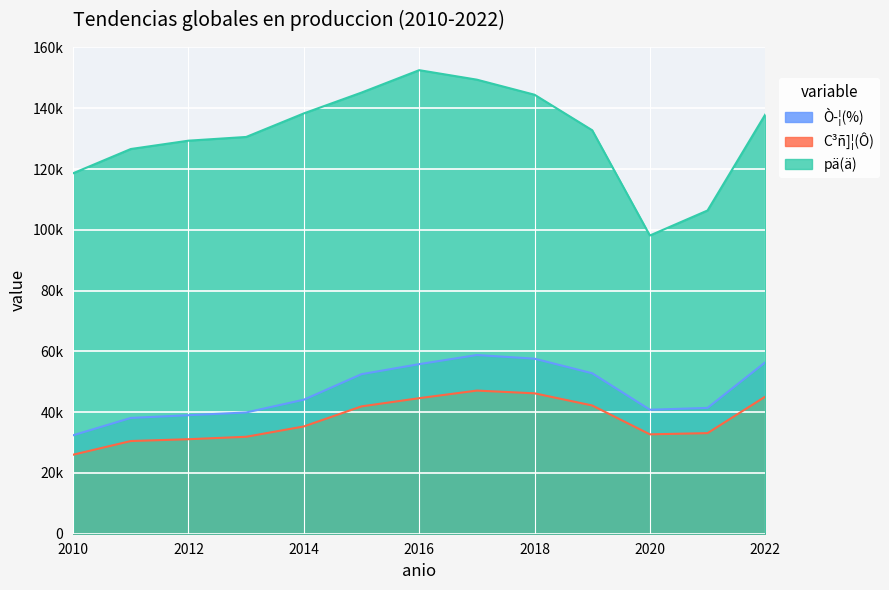

In pä(ä), how many points are lower than both neighbors (excluding endpoints)?

1